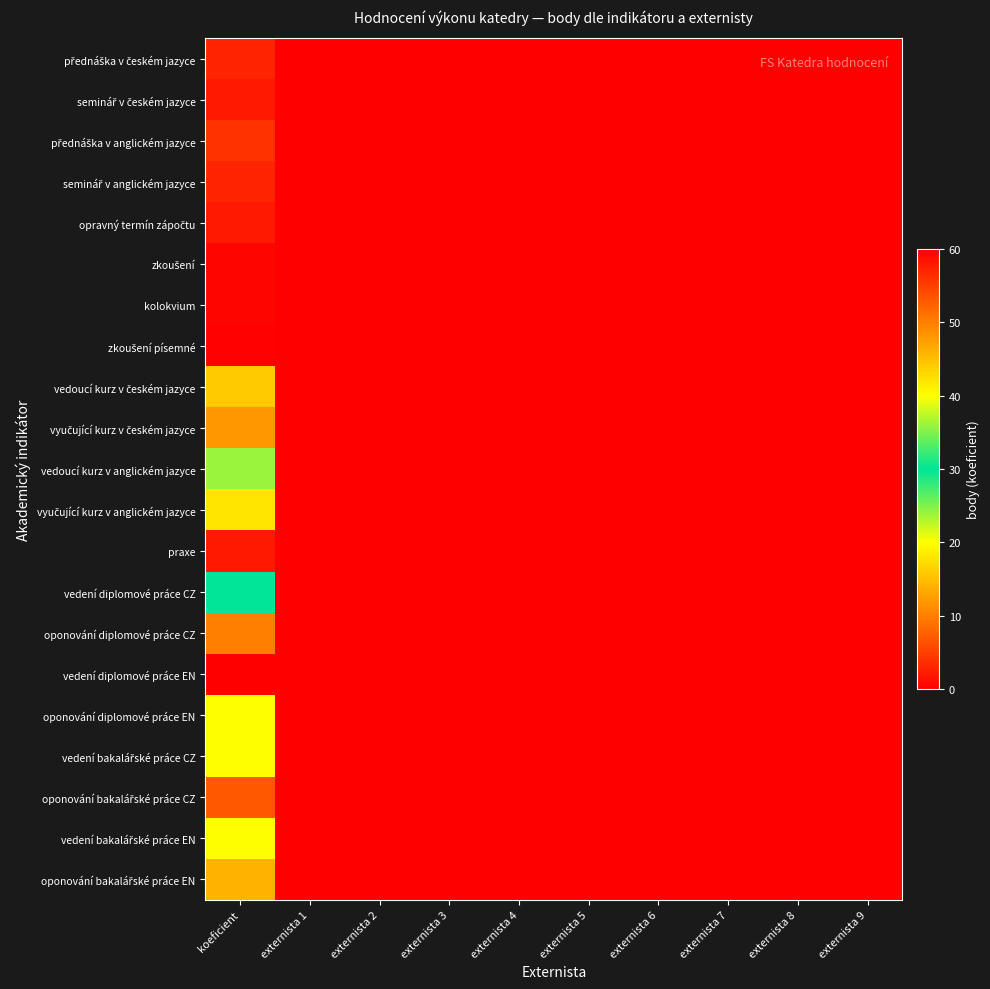

Which category has the lowest value across all series?

externista 1